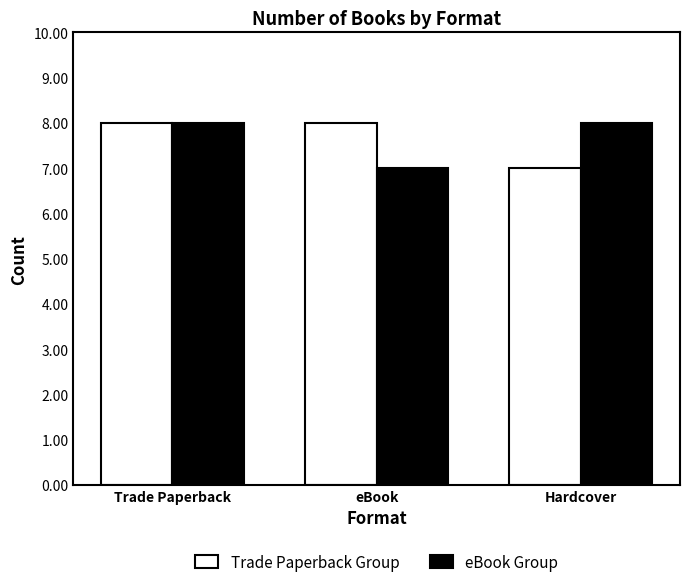

Is the value of Trade Paperback Group at Hardcover greater than the value of eBook Group at Hardcover?

No